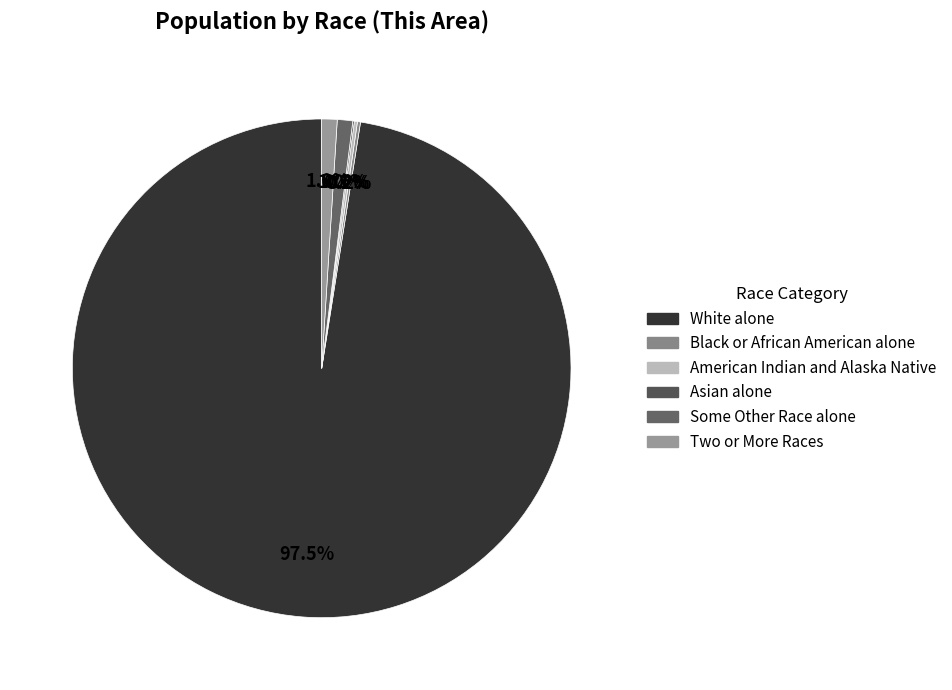

What portion of the pie excludes Asian alone?

99.9%